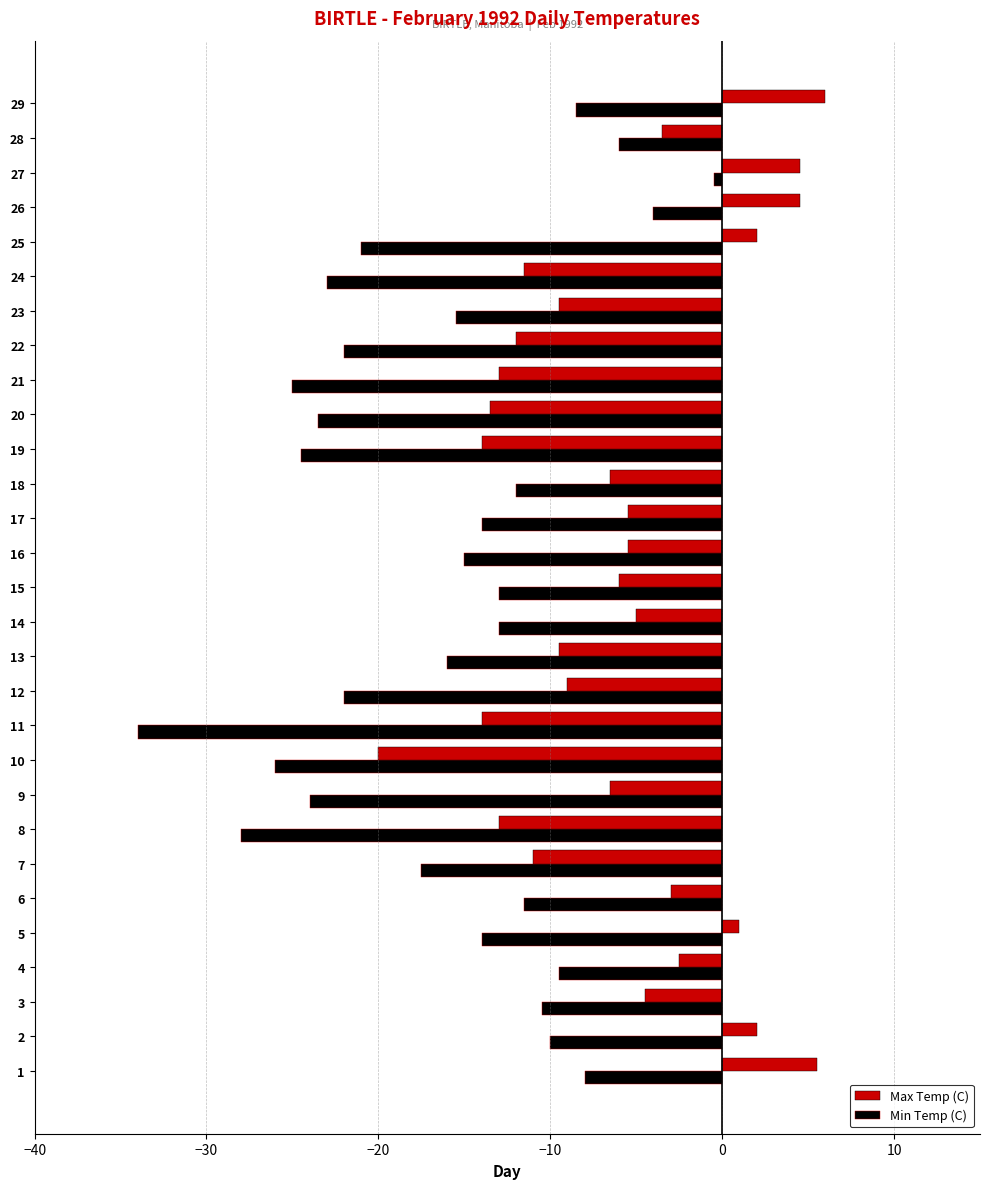

The value of Min Temp (C) at 10 is -26.0. True or false?

True